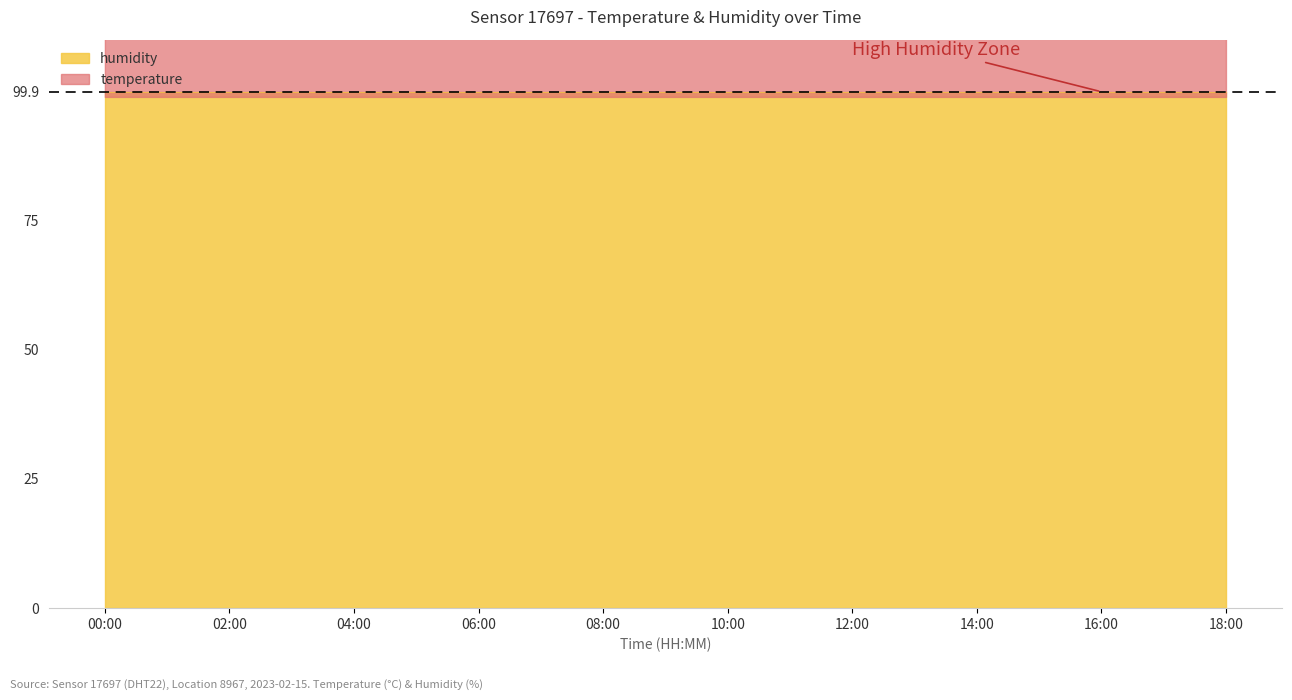

Does the chart display data point markers on the line(s)?

No